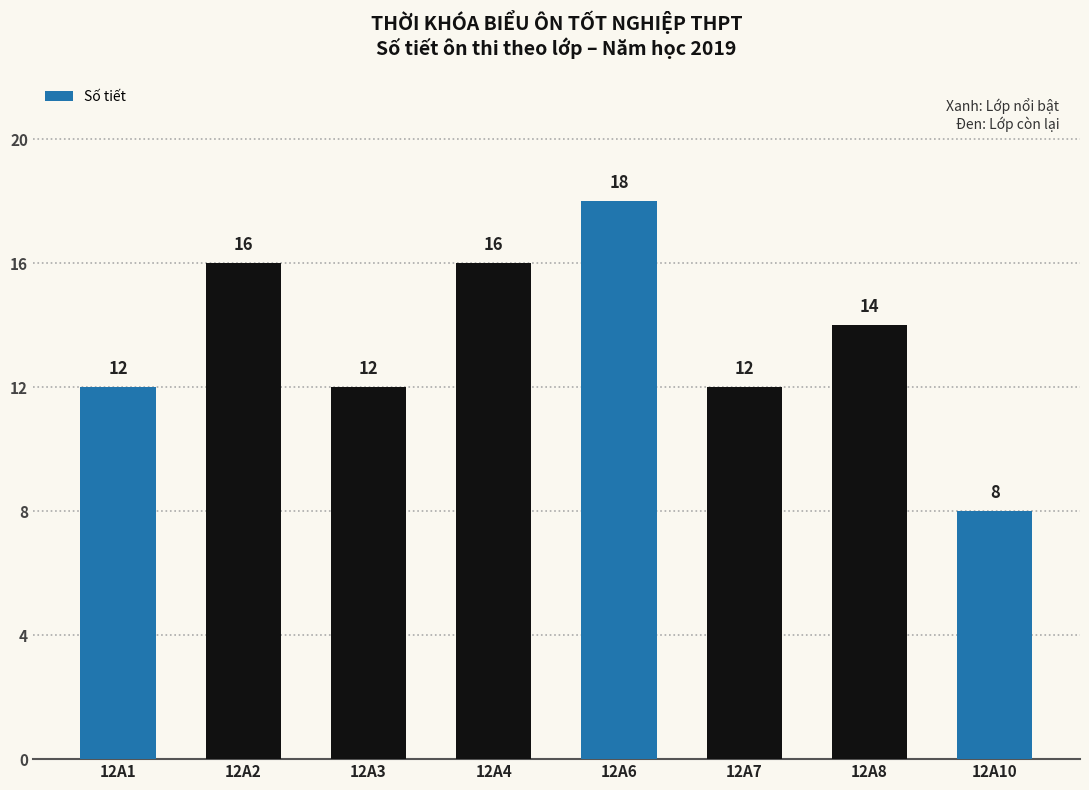

True or false: the data shows 18 at 12A6.

True